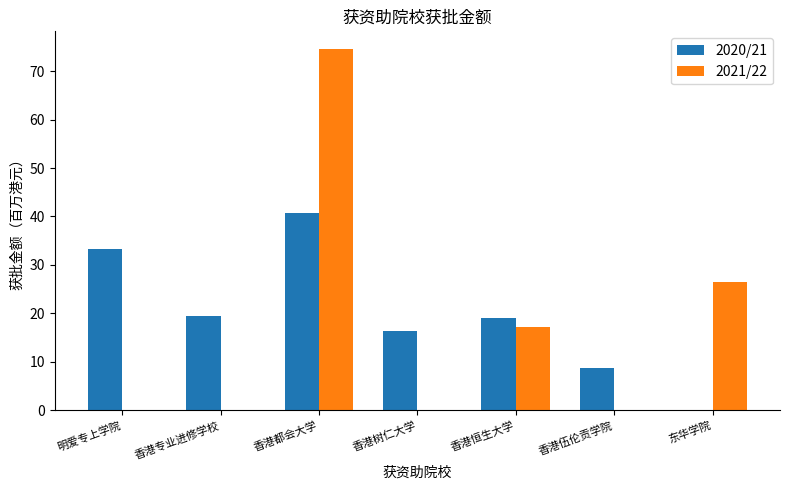

Where is 2021/22 nearest to the value 37?

东华学院